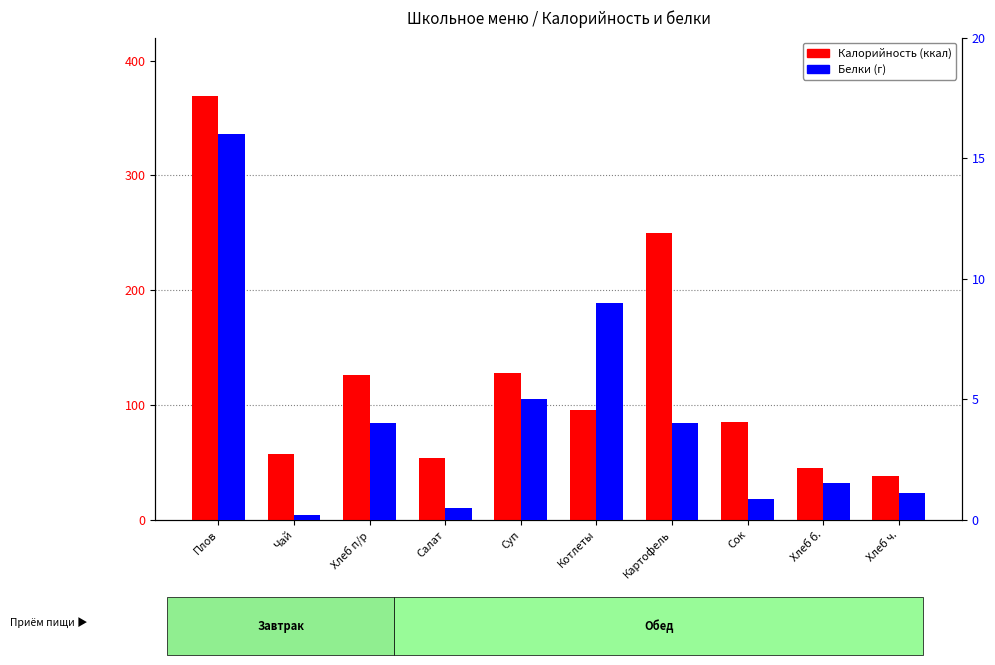

How many values in the Белки (г) series are below 4?

5